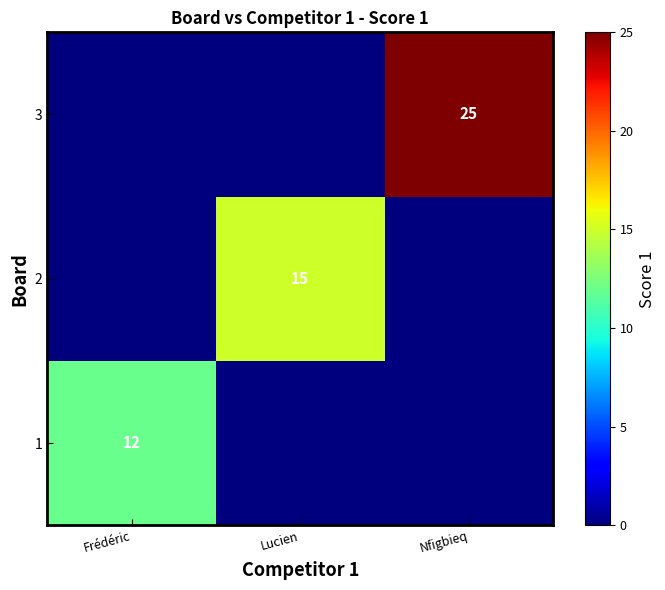

At which category is the sum across all series the highest?

Nfigbieq